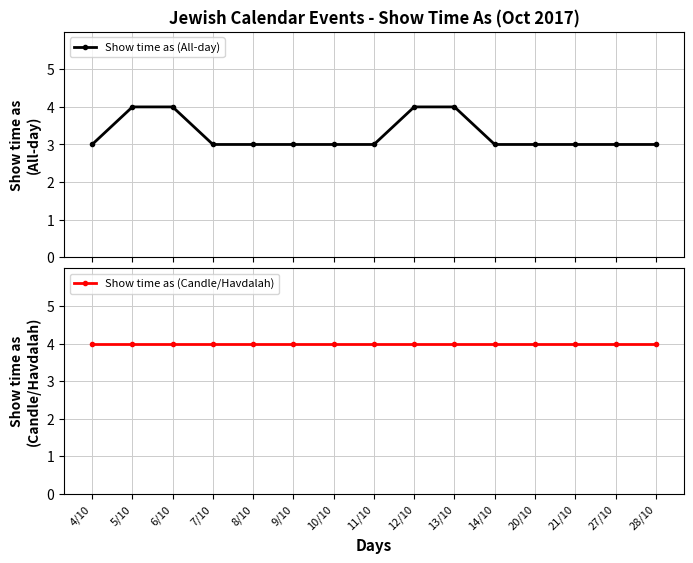

Between 9/10 and 6/10, which is larger?

6/10